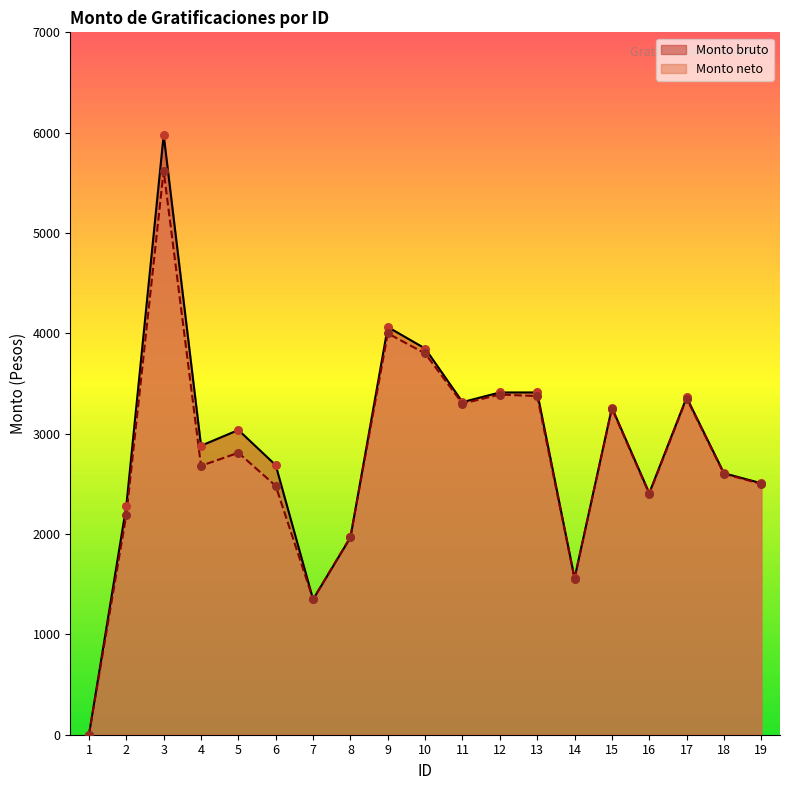

Which series has the widest spread of Y values?

Monto bruto